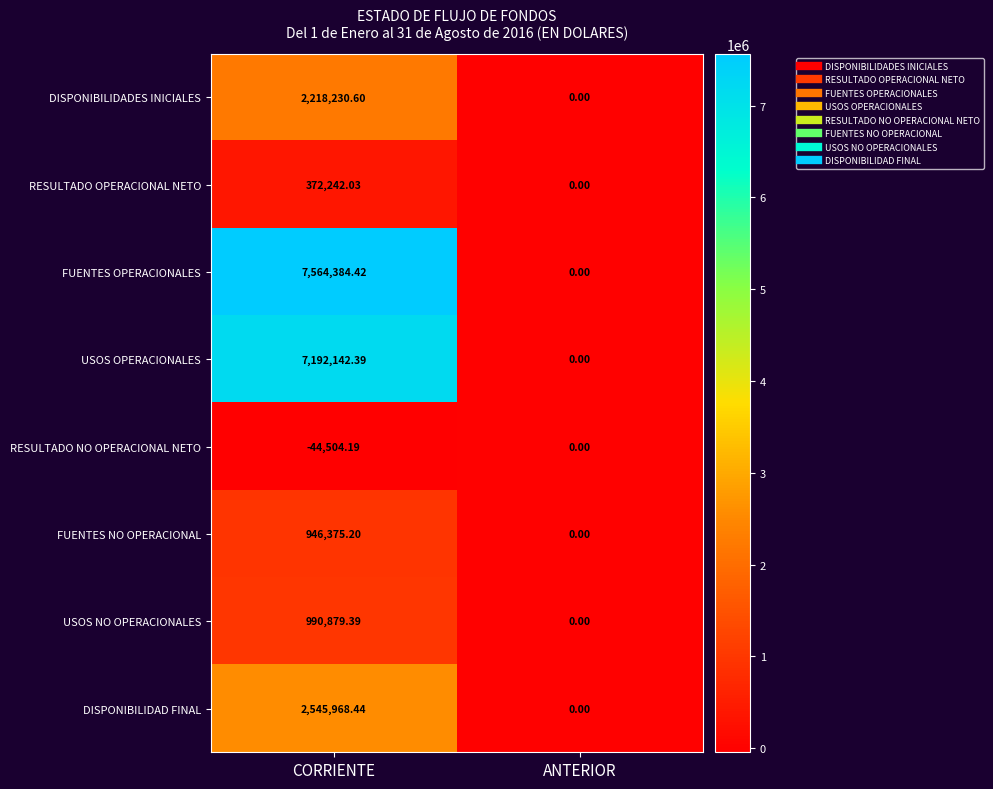

Which category has the highest value in the FUENTES OPERACIONALES series?

CORRIENTE